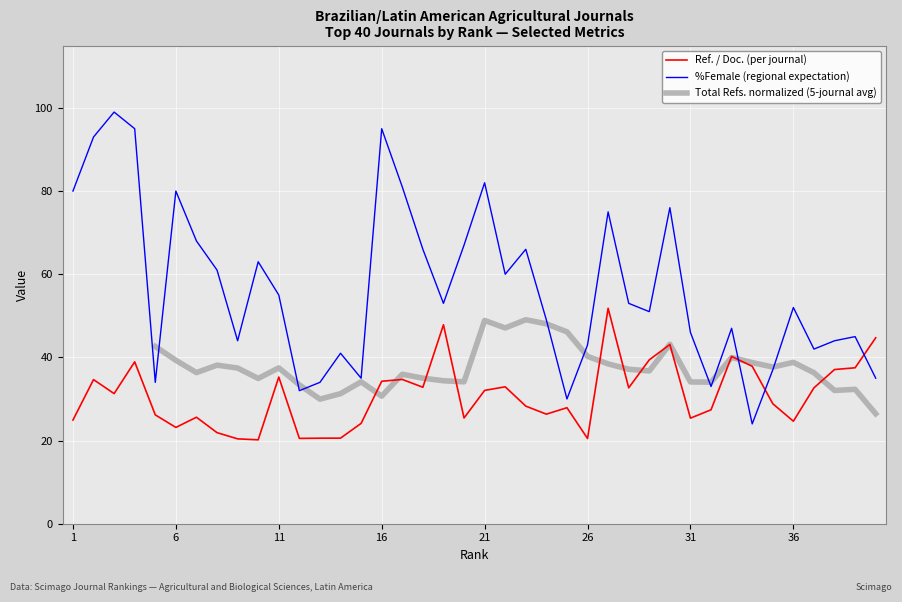

True or false: %Female has a value of 55.0 at 11.

True